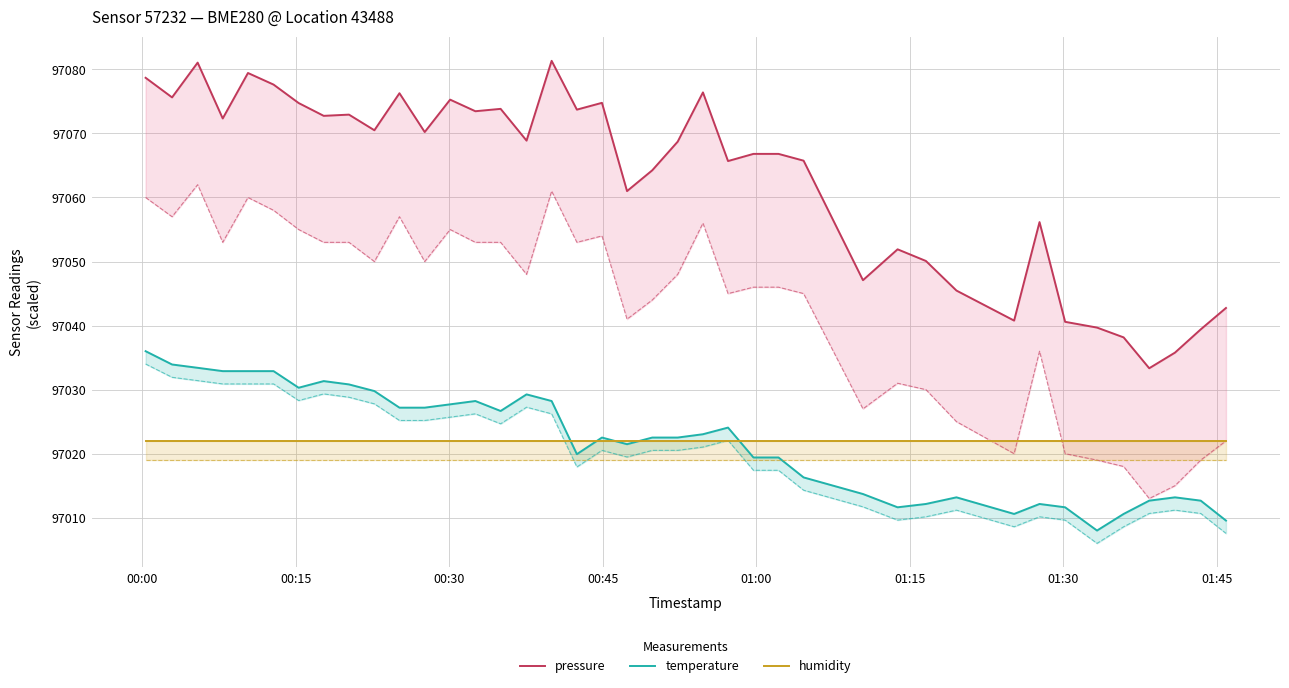

At which category is the sum across all series the highest?

00:00